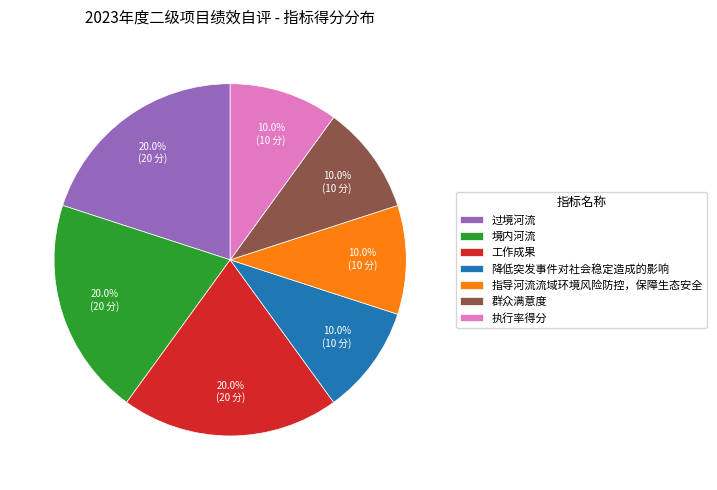

To the nearest percent, what is the difference between the 群众满意度 and 境内河流 slice percentages?

10%